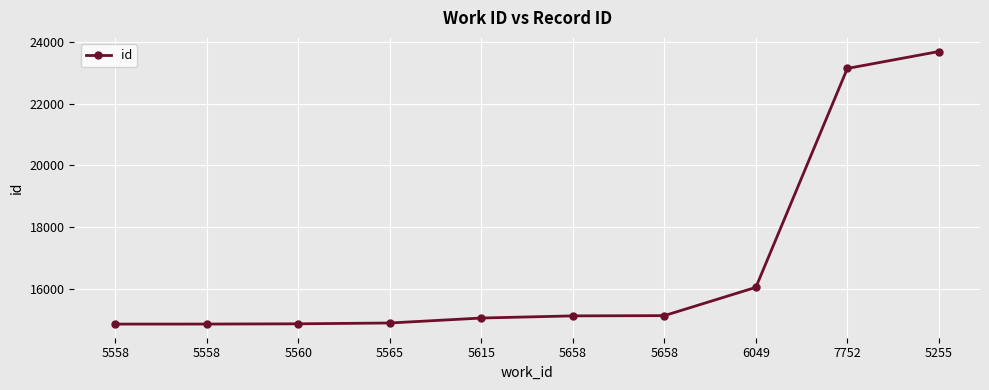

What is the change in value from 5615 to 5658?

+70